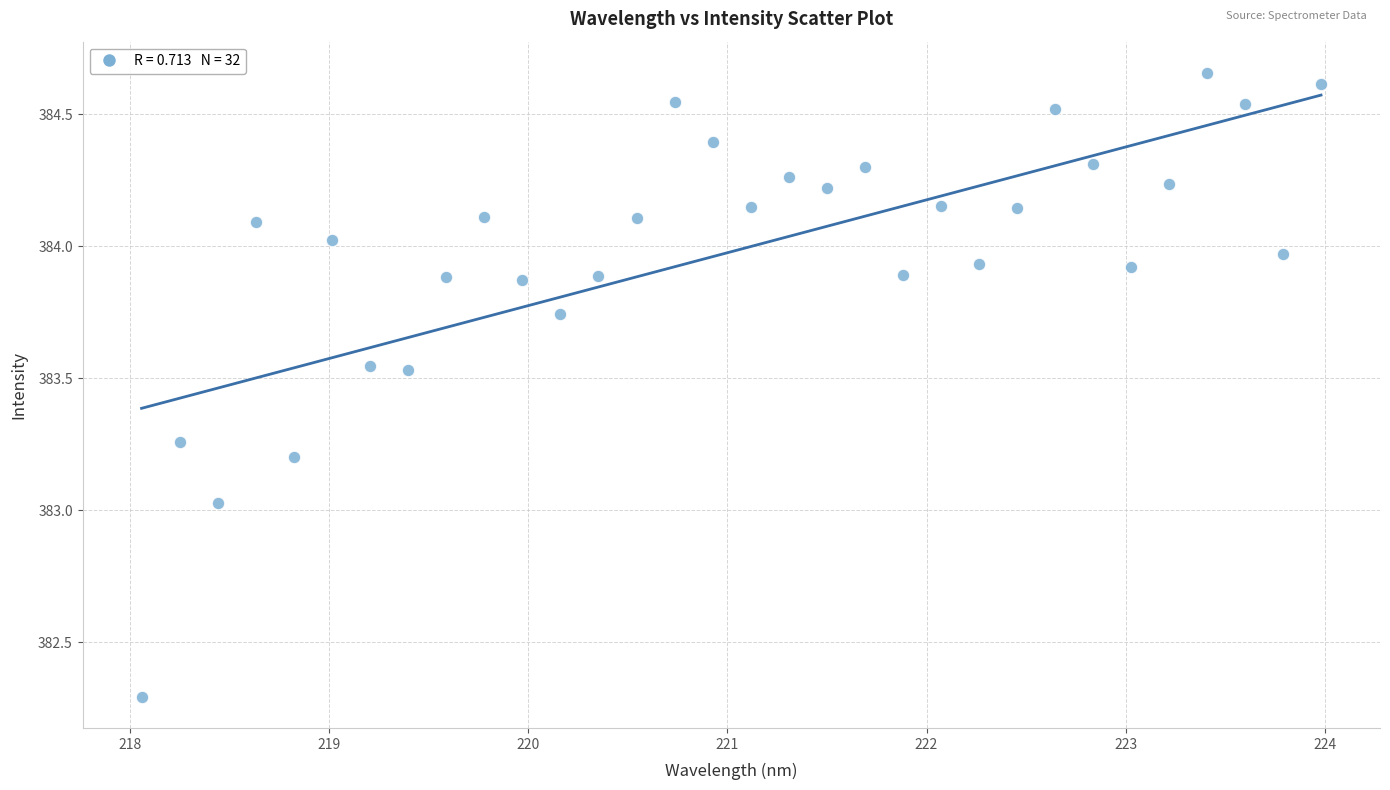

What is the range of X values (max minus min)?

5.9